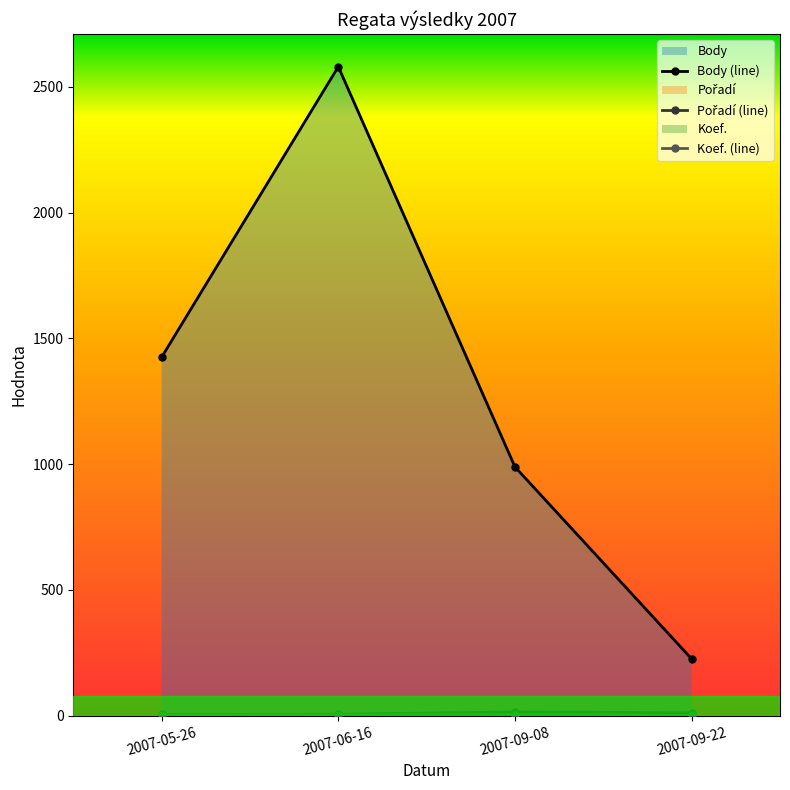

Reading left to right, extract all data points from this chart.

Body: 1425	2580	989	226
Pořadí: 5	6	15	12
Koef.: 4	4	4	1